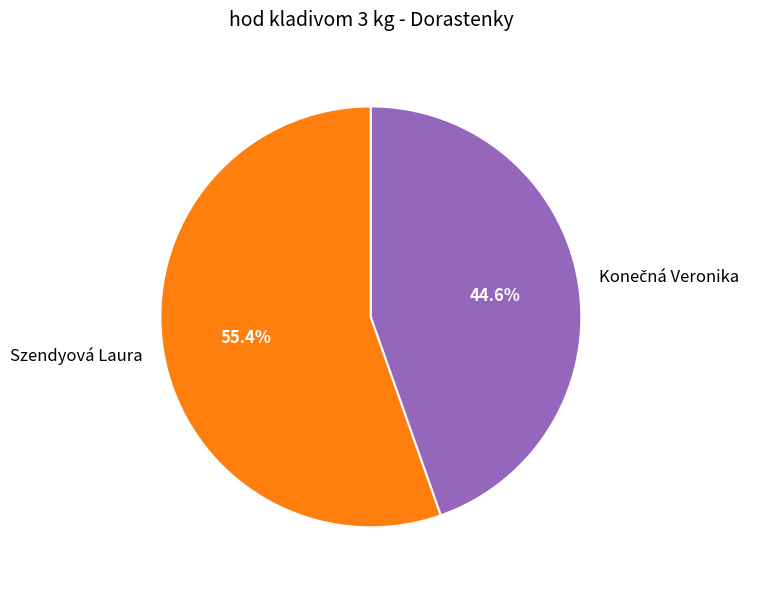

Which slice is the largest?

Szendyová Laura